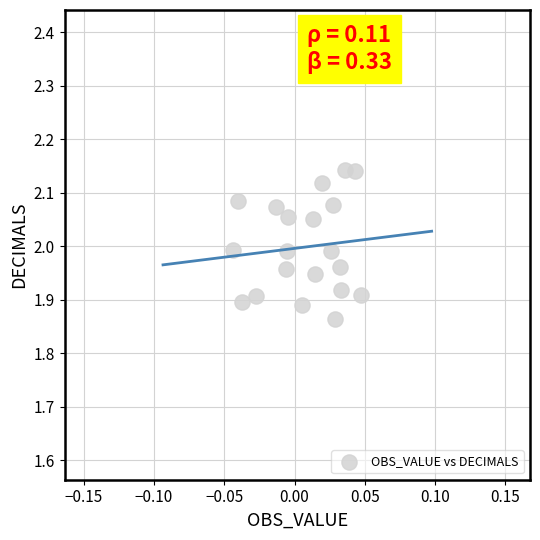

What is the range of Y values (max minus min)?

0.3